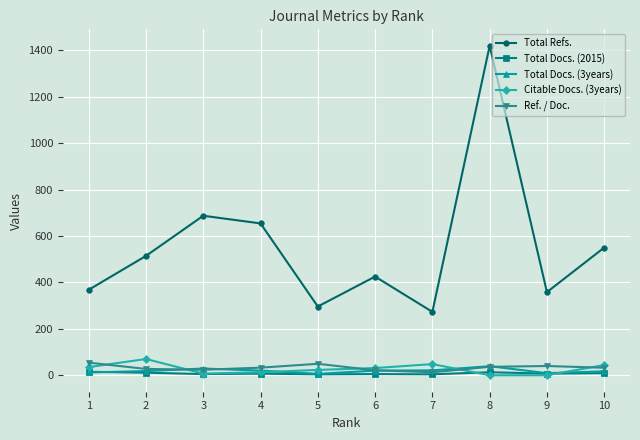

Is the value of Ref. / Doc. at 6 greater than the value of Total Docs. (3years) at 5?

Yes